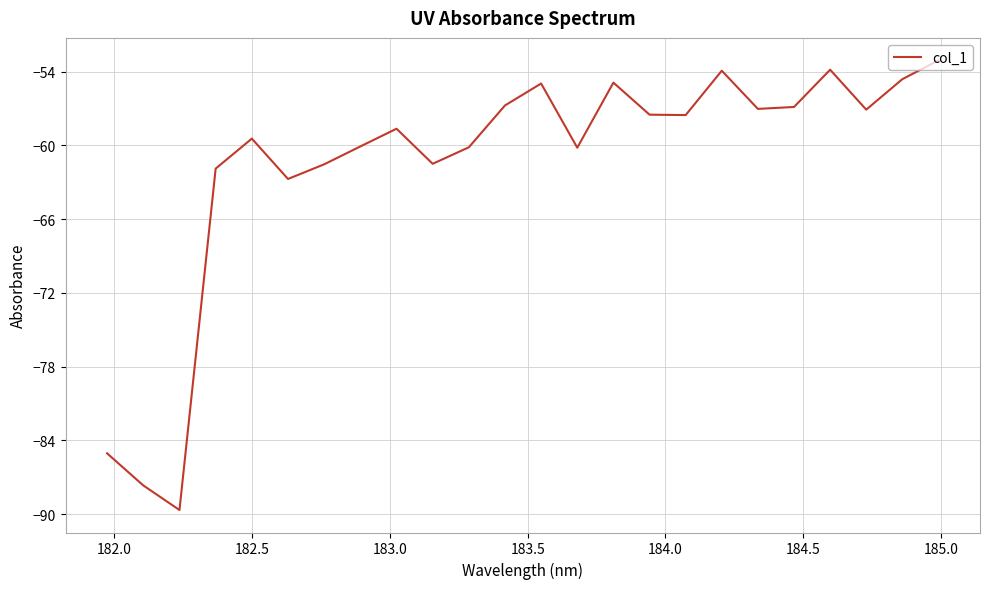

What is the difference between the maximum and minimum values?

36.6